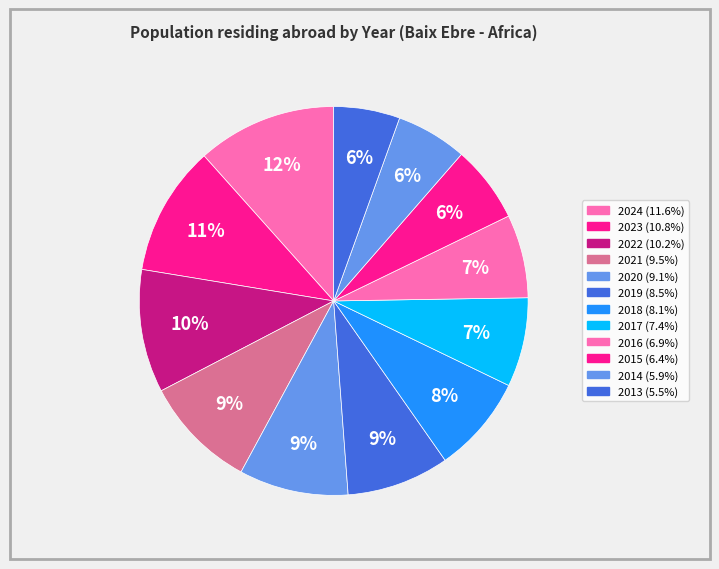

To the nearest percent, what portion does 2024 represent?

12%